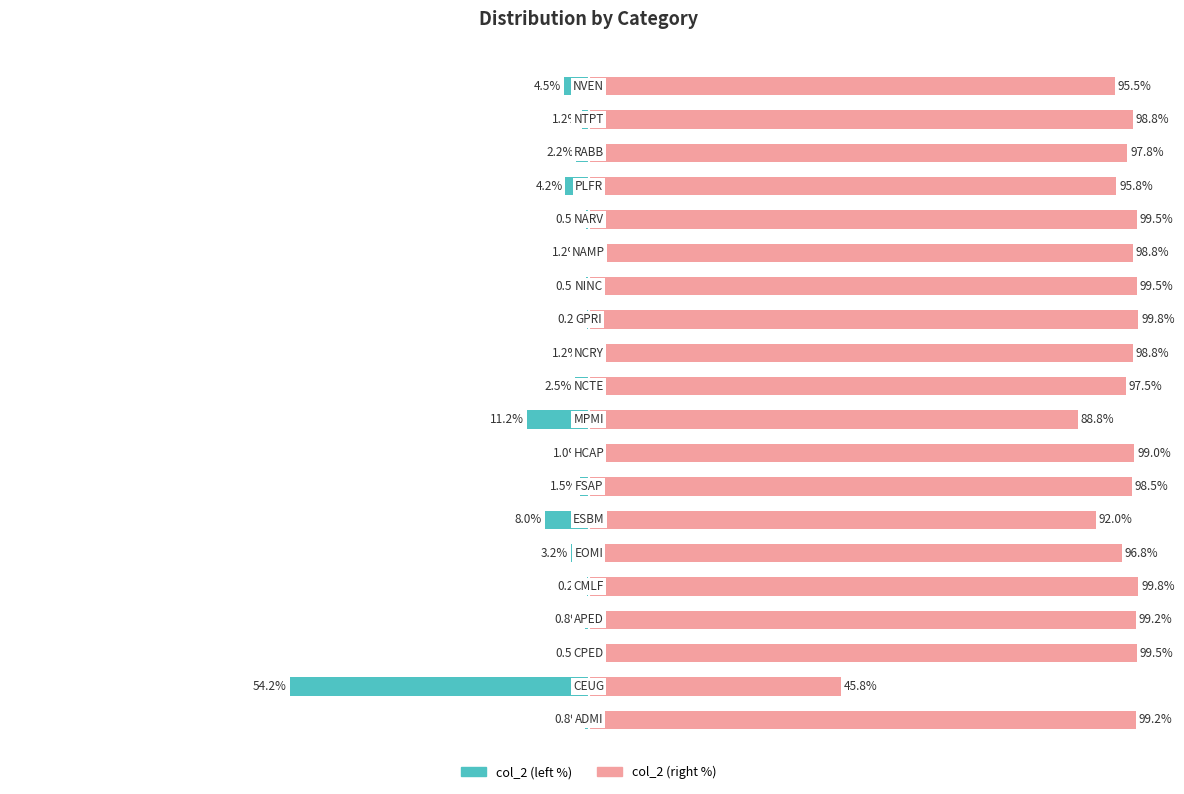

At how many categories does at least one series exceed 14?

20